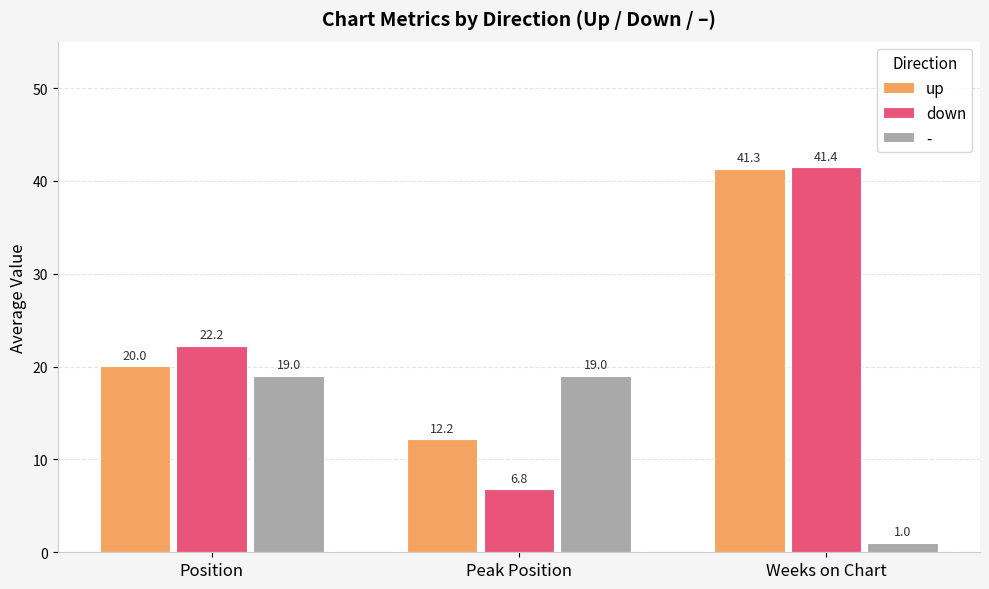

What is the label of the 2nd bar from the left?

Peak Position